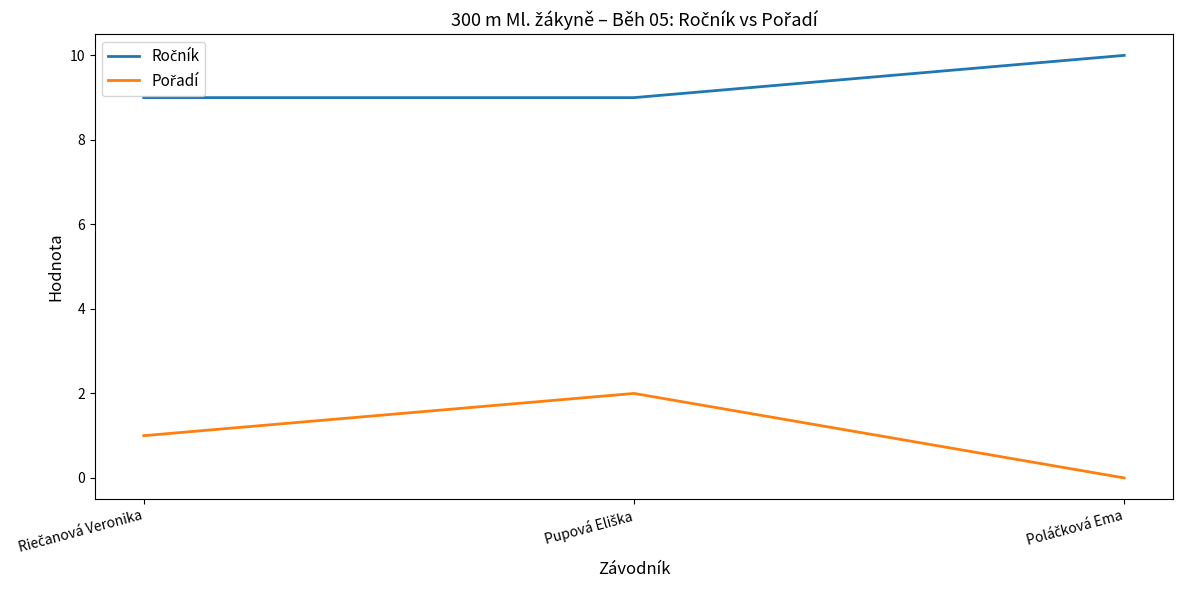

What is the greatest value displayed?

10